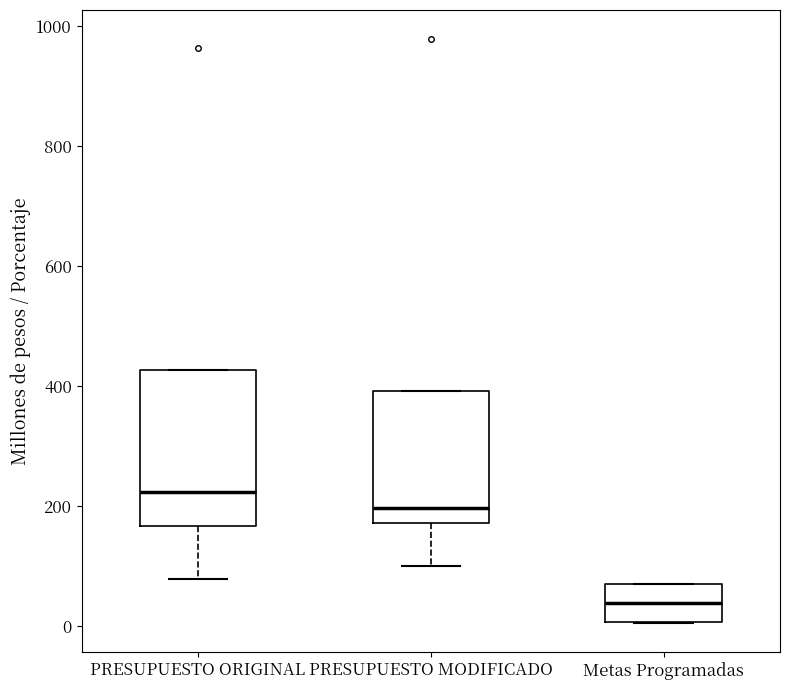

Which box's median line is the lowest?

Metas Programadas